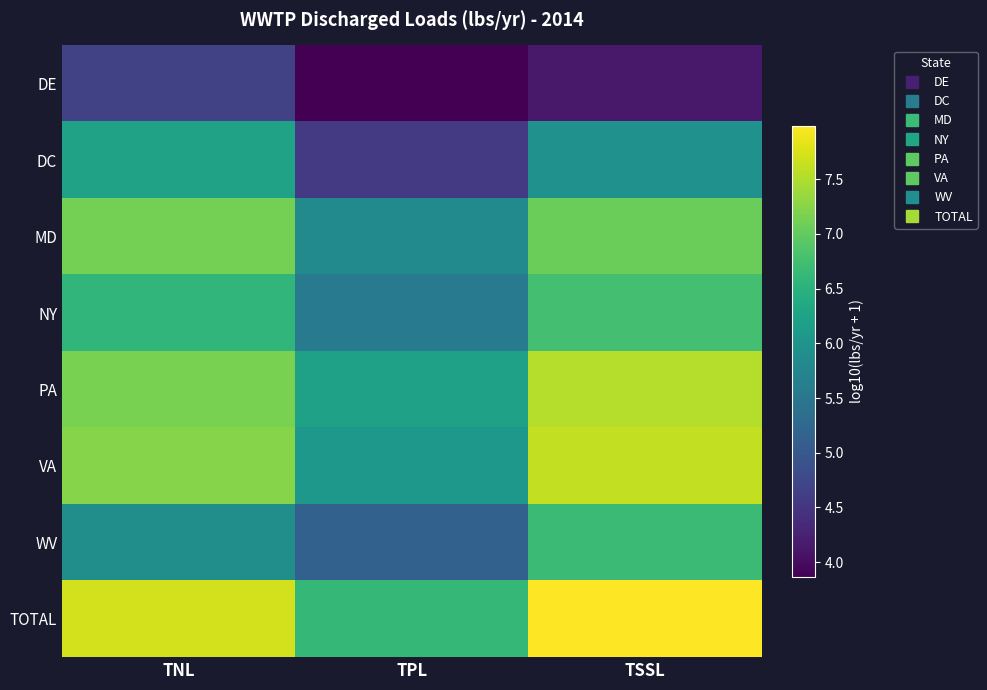

Which series has the largest total across all categories?

TOTAL